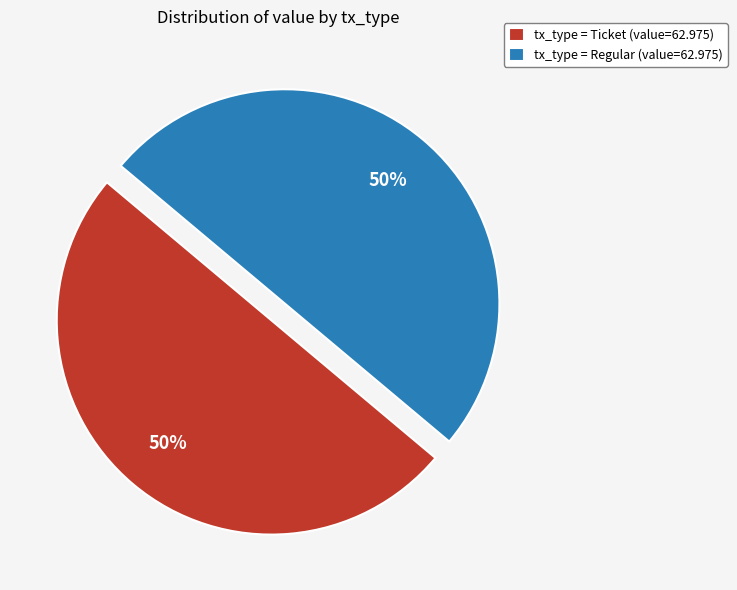

How many slices are in this pie chart?

2